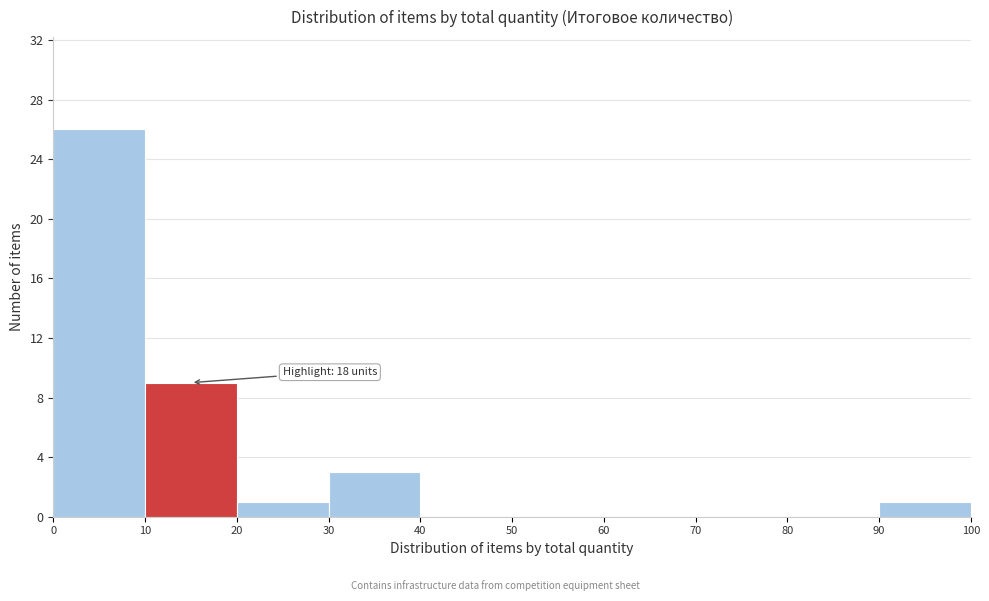

Which range on the x-axis has the tallest bar?

0 to 10